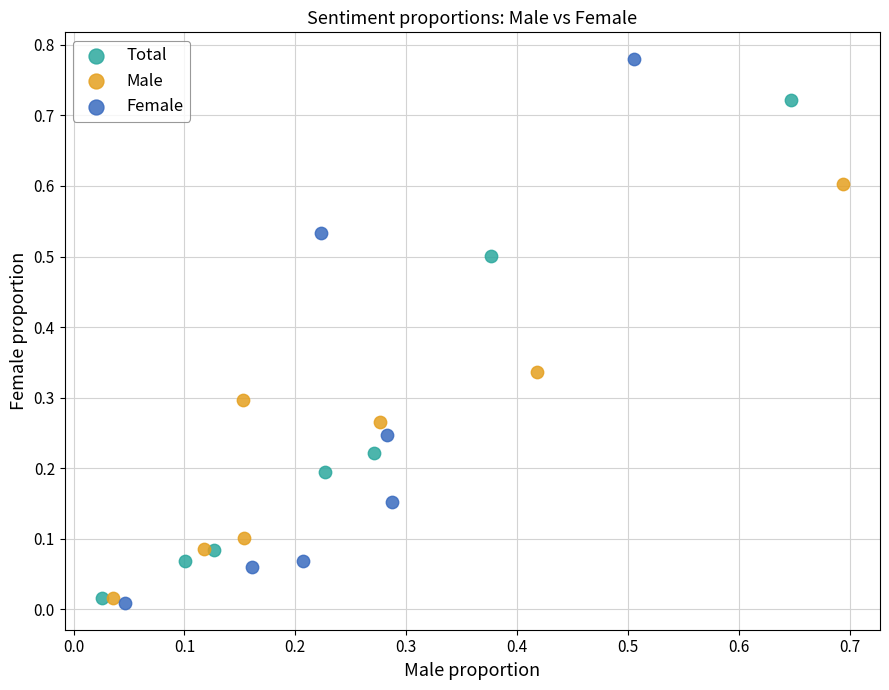

Which series contains the highest Y value?

Female